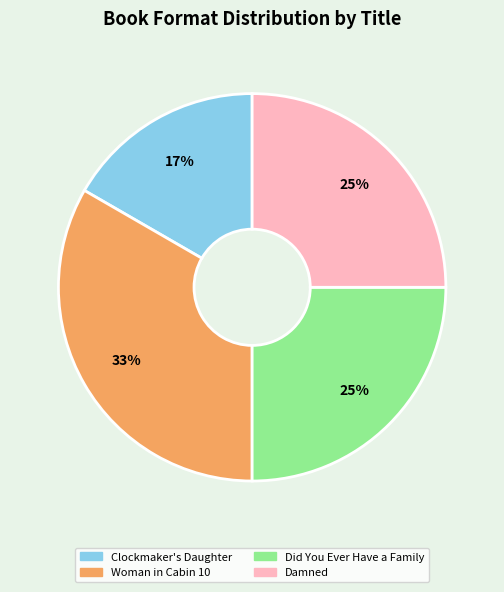

Is the sum of Clockmaker's Daughter and Did You Ever Have a Family greater than half?

No